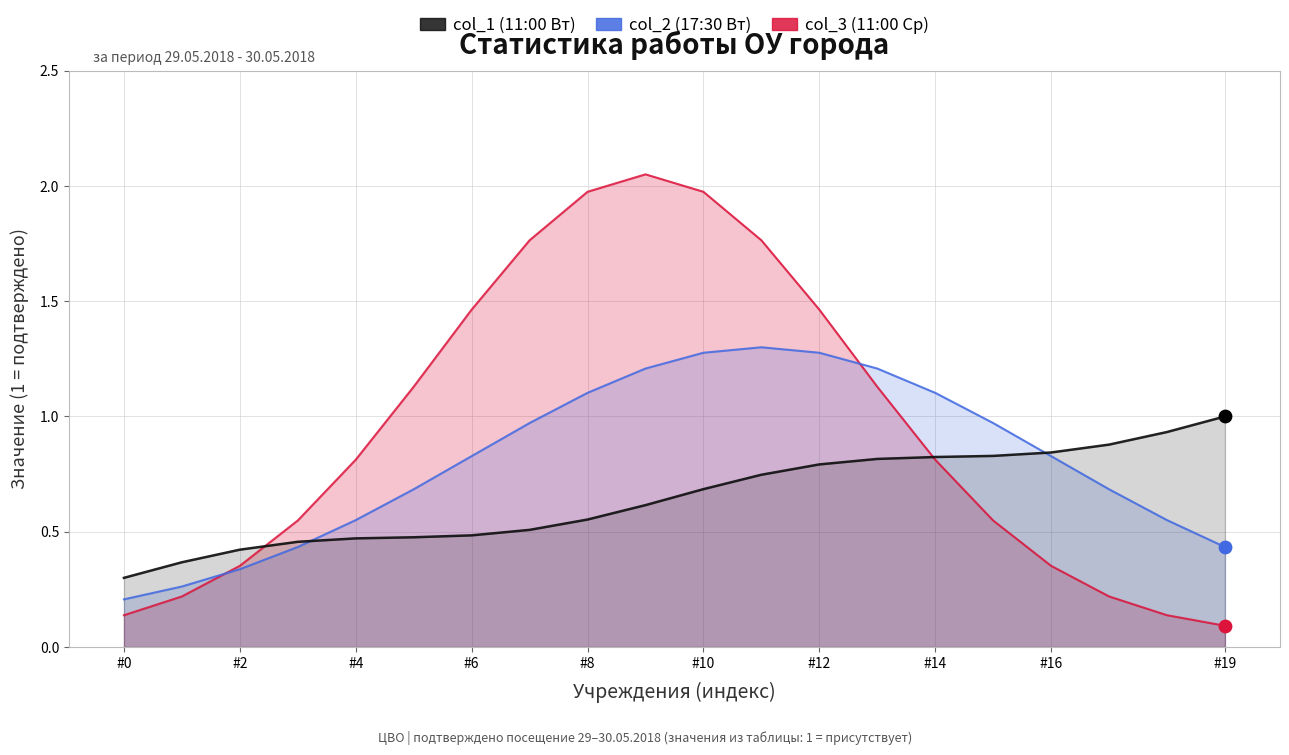

Which series reaches the minimum Y coordinate?

col_3 (11:00 Wed)